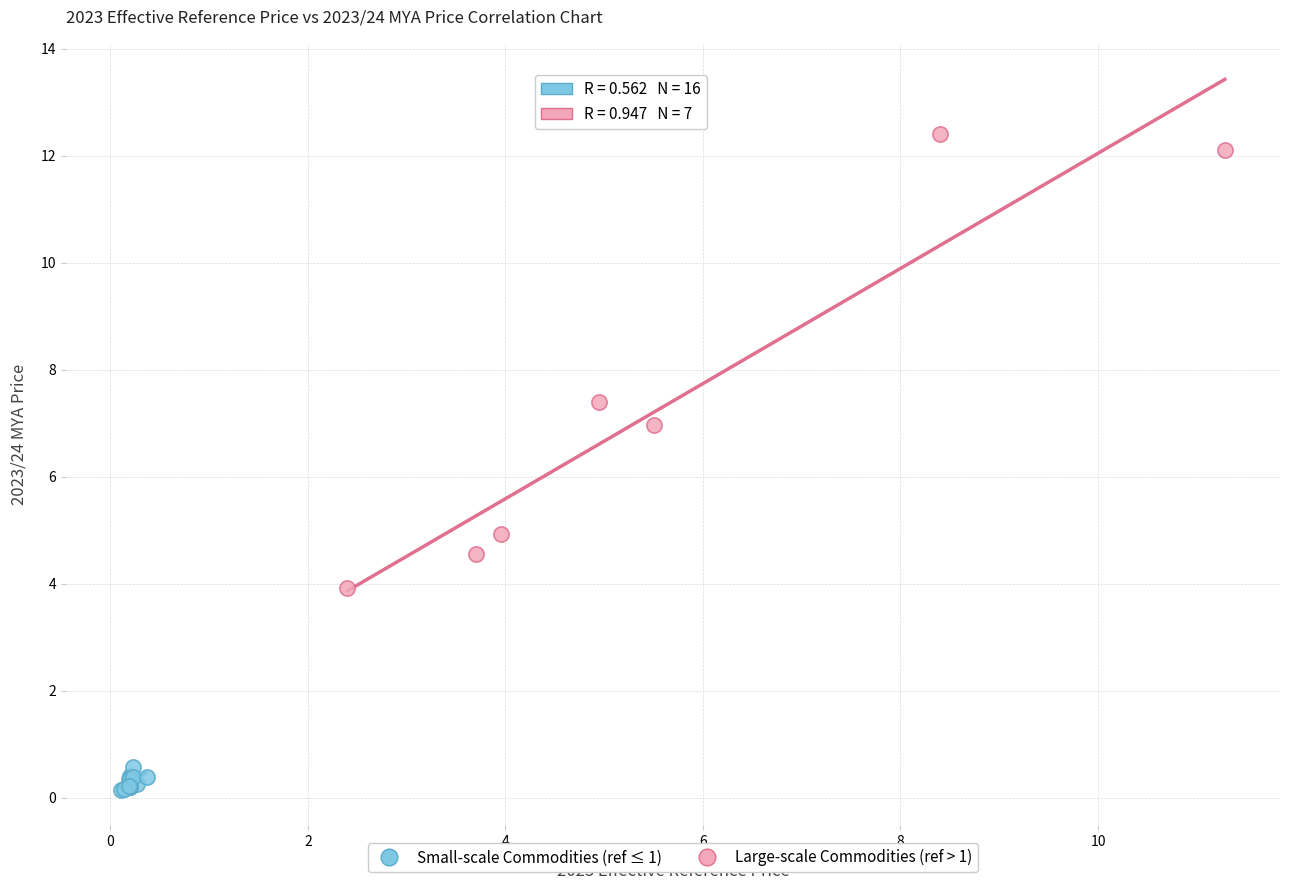

Which series contains the highest Y value?

Large-scale Commodities (ref > 1)